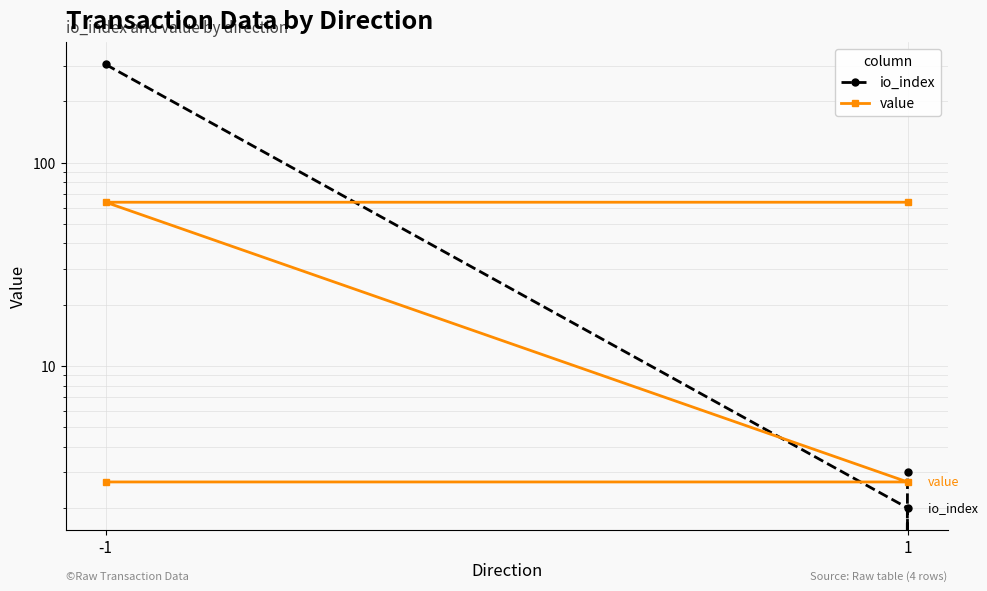

Reading left to right, transcribe all the data shown in this chart.

io_index: 304.0	2.0	0.0	3.0
value: 2.7	2.7	63.8	63.8